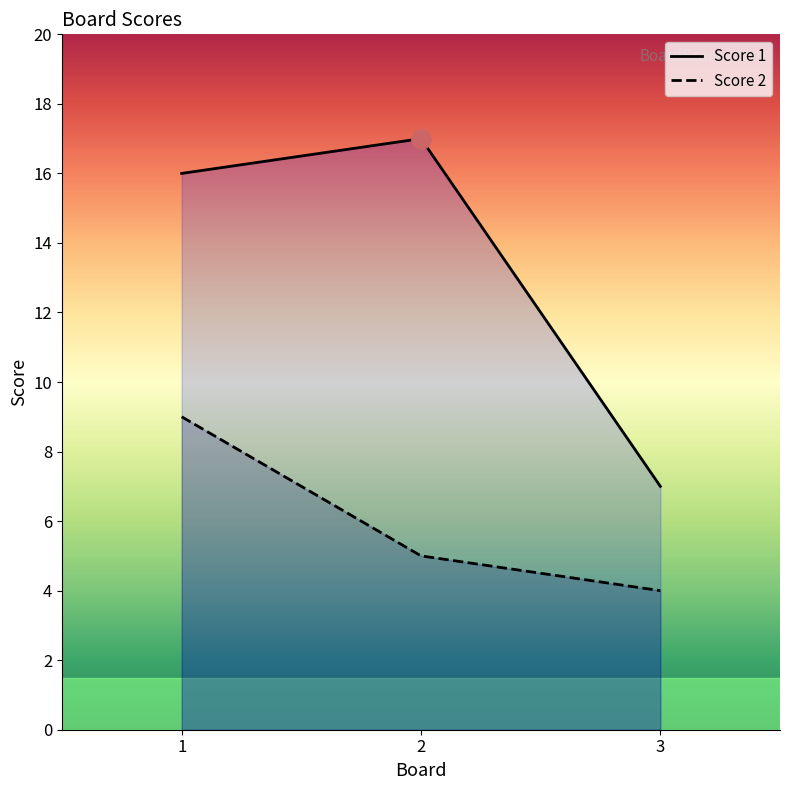

What is the difference between the Score 2 values at 2 and 3?

1